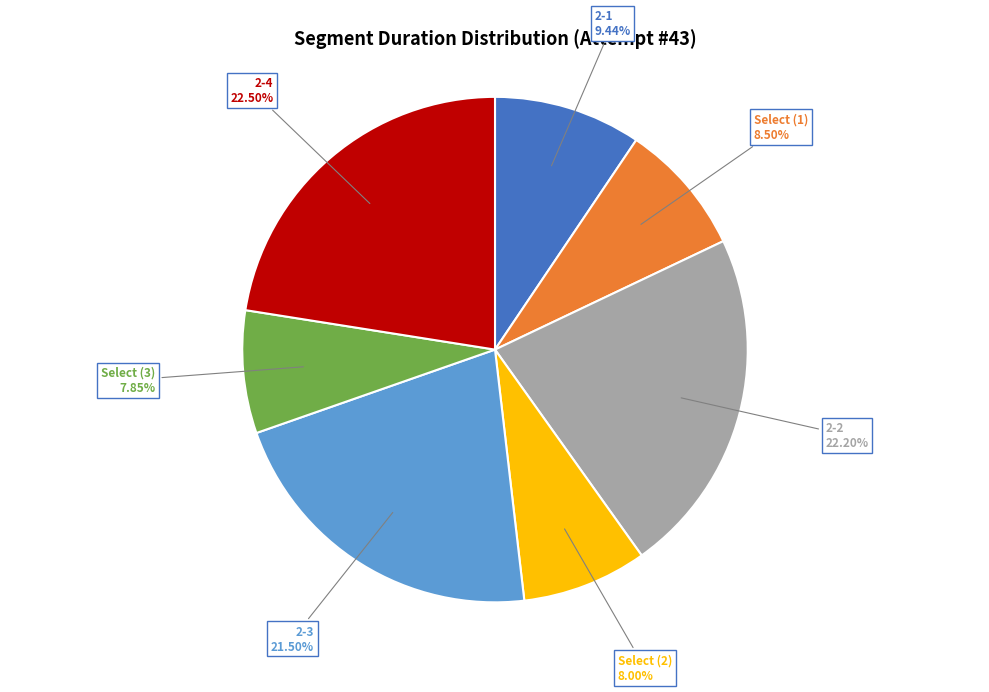

Is the sum of 2-3 and 2-1 greater than half?

No